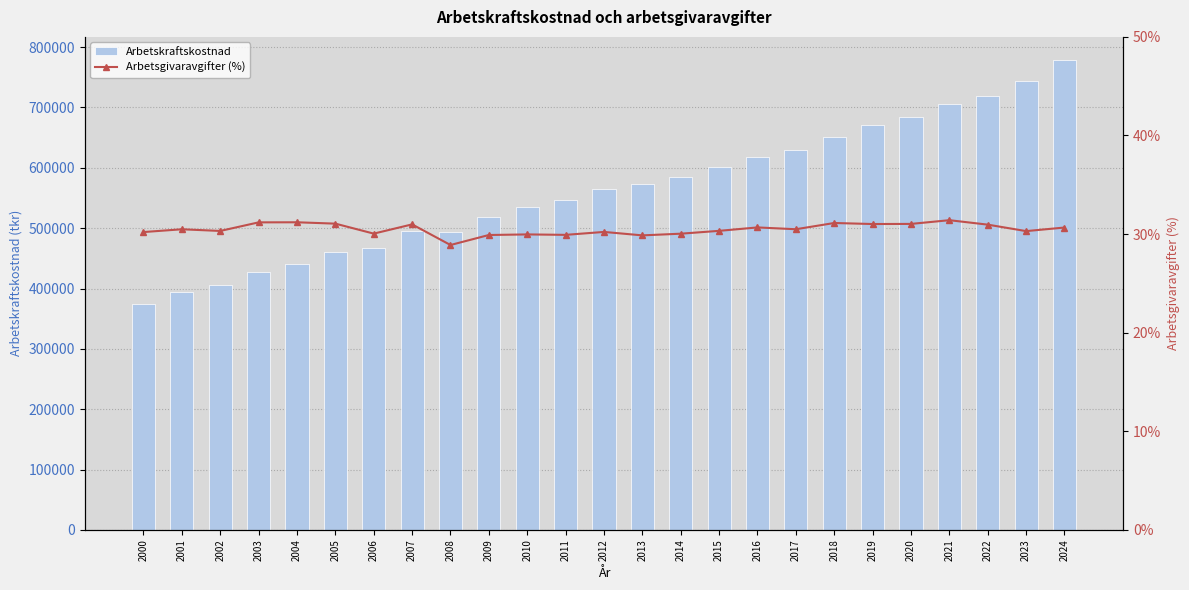

What is the total value across all series at 2021?

705985.1